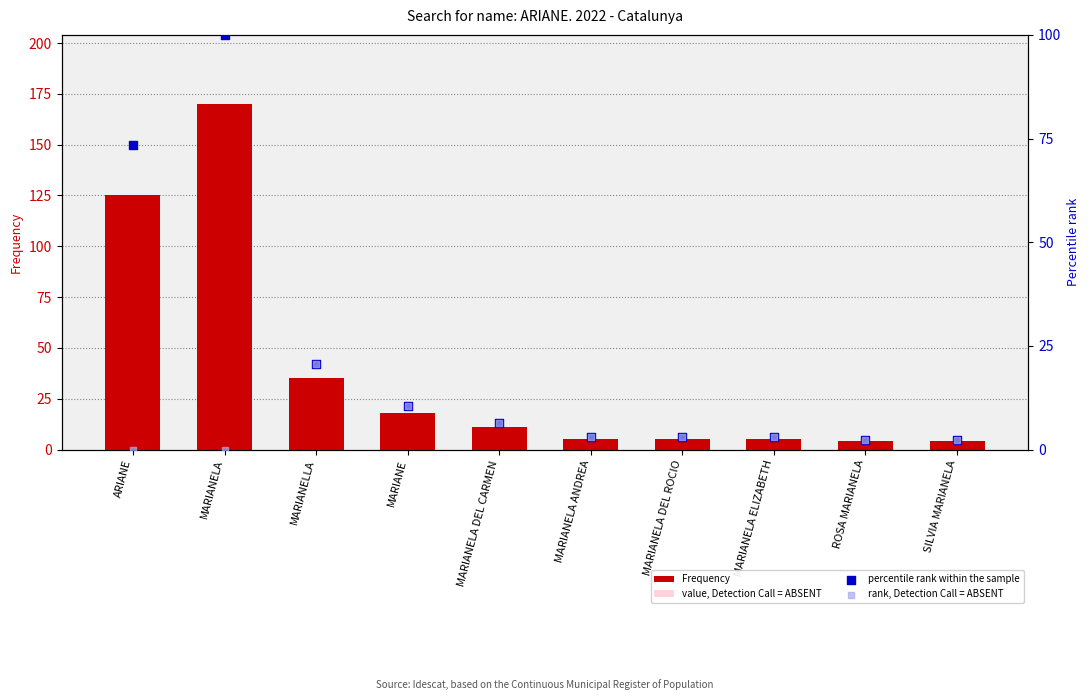

Is the value of Frequency at SILVIA MARIANELA greater than the value of rank, Detection Call = ABSENT at ROSA MARIANELA?

Yes